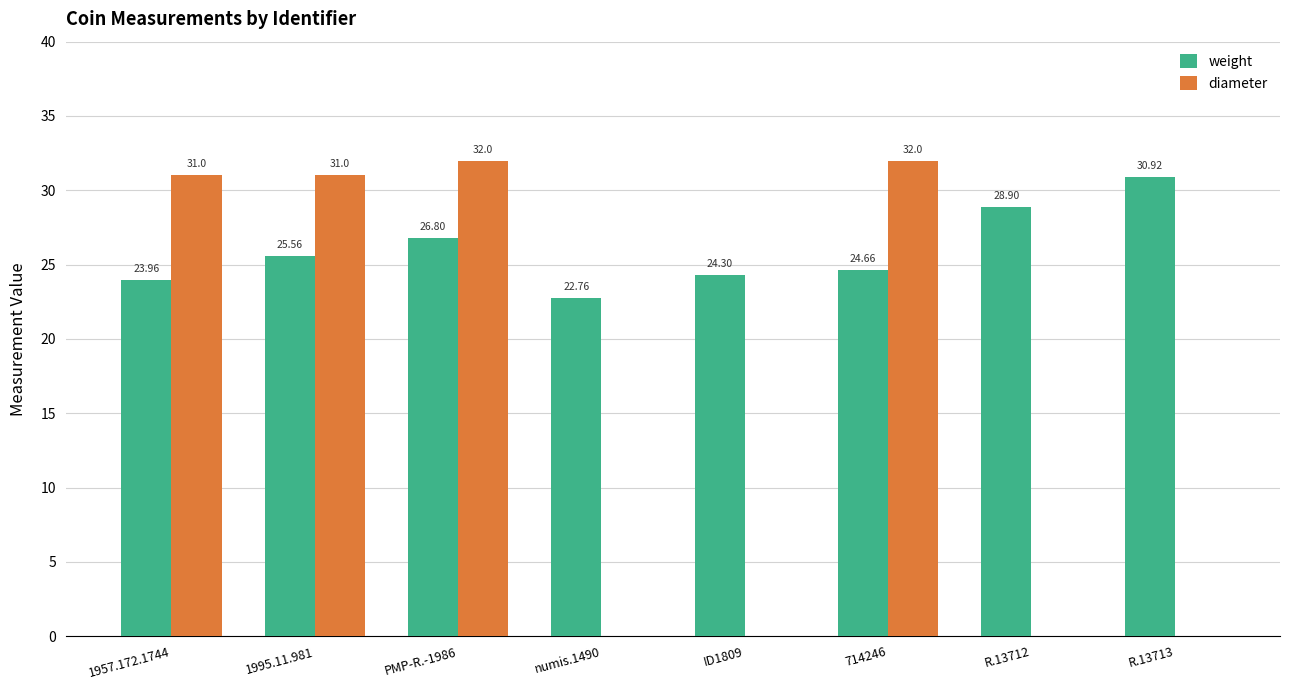

Between numis.1490 and R.13713, which series saw the biggest shift?

weight